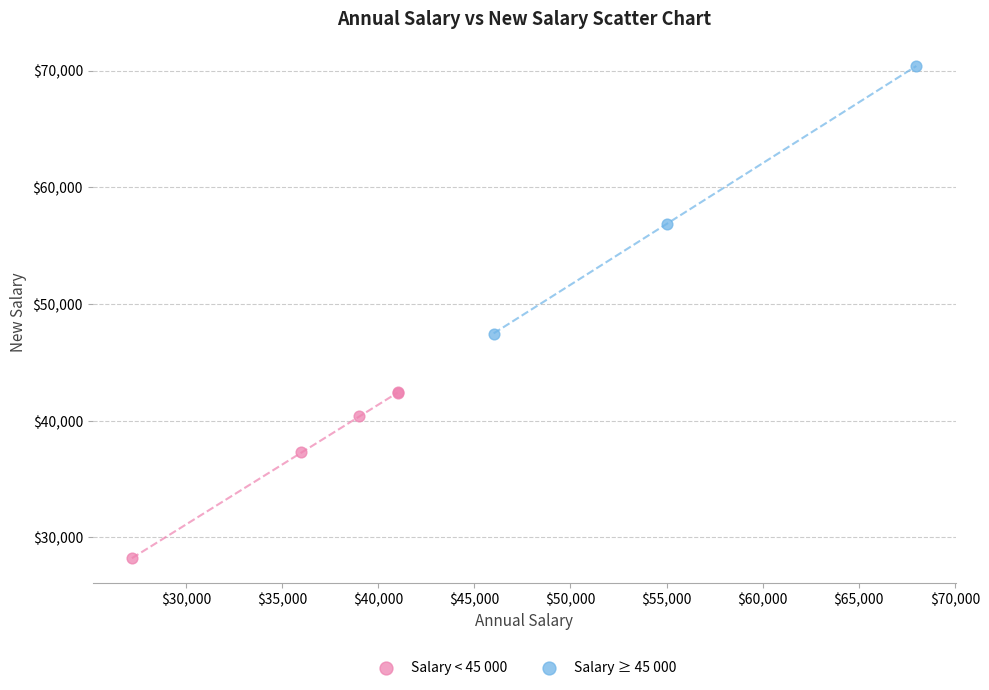

Which series has the widest spread of Y values?

Salary ≥ 45 000